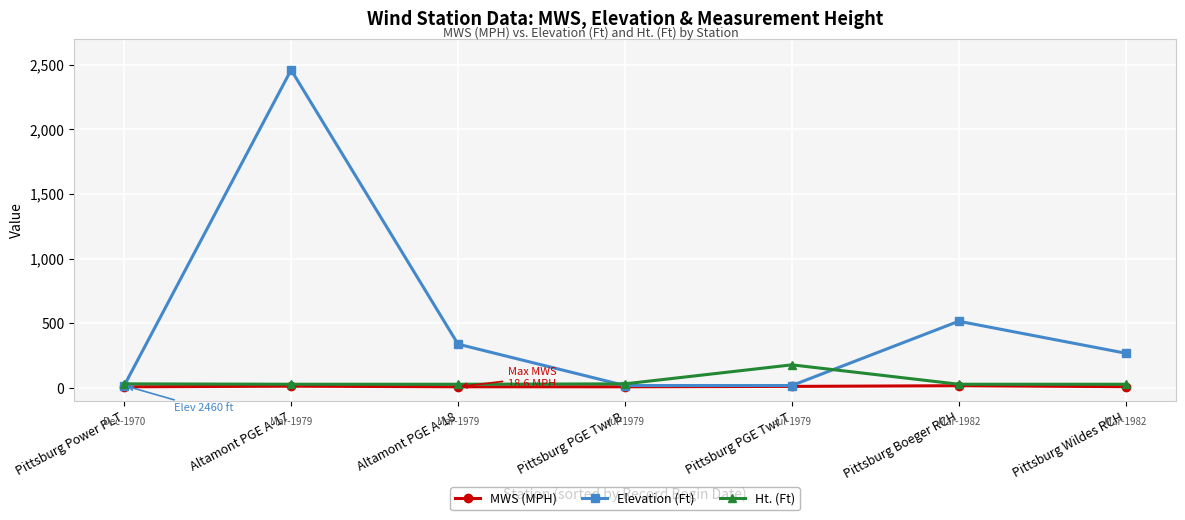

How many lines are shown in the chart?

3